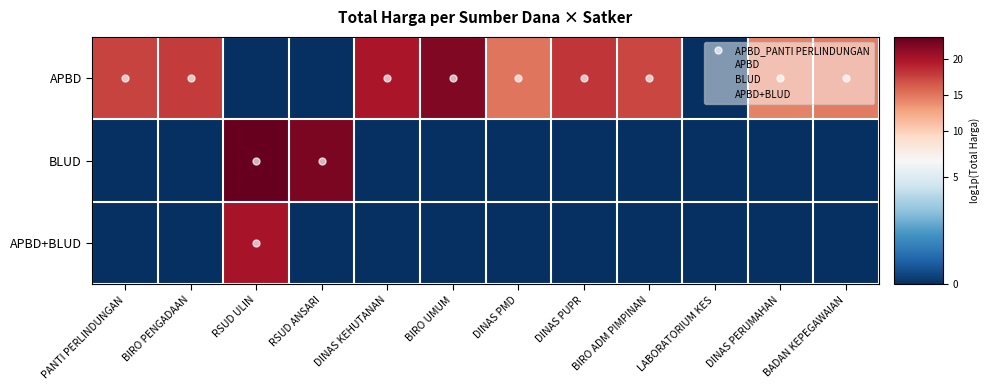

Between BIRO PENGADAAN and BADAN KEPEGAWAIAN, which is larger?

BIRO PENGADAAN